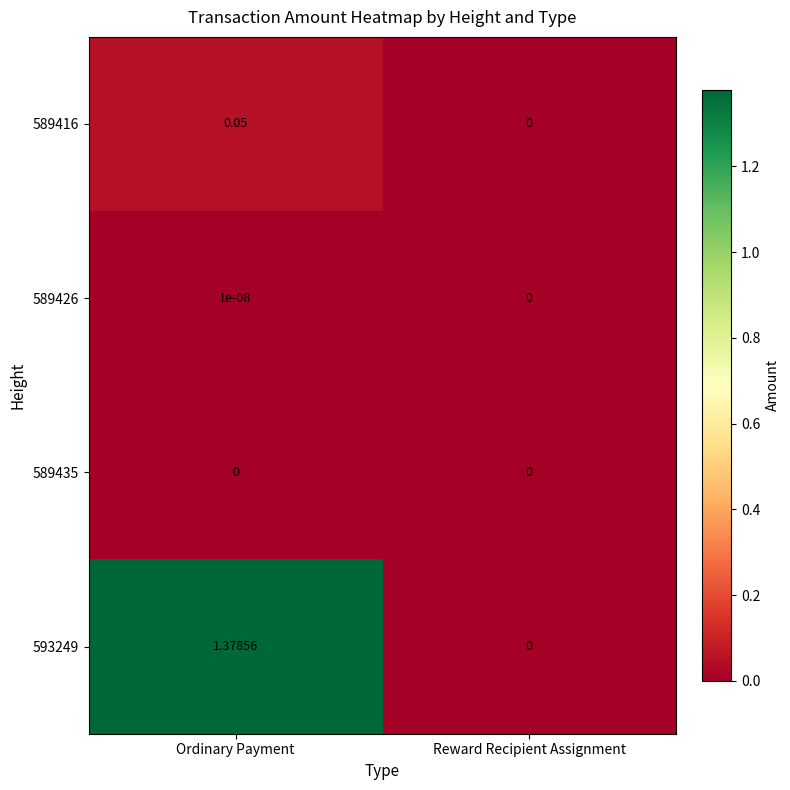

At which category does the chart reach its peak across all series?

Ordinary Payment